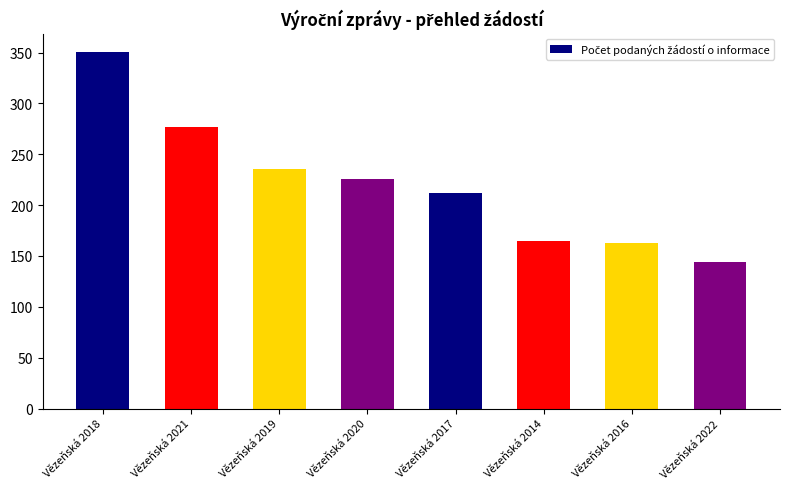

What is the value of the 6th bar from the left?

165